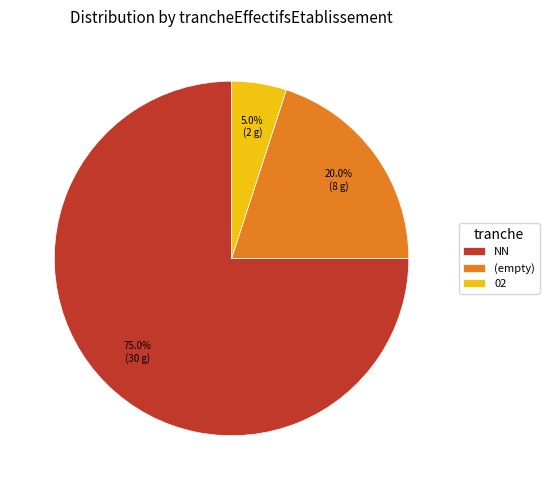

Does NN represent more than half of the total?

Yes